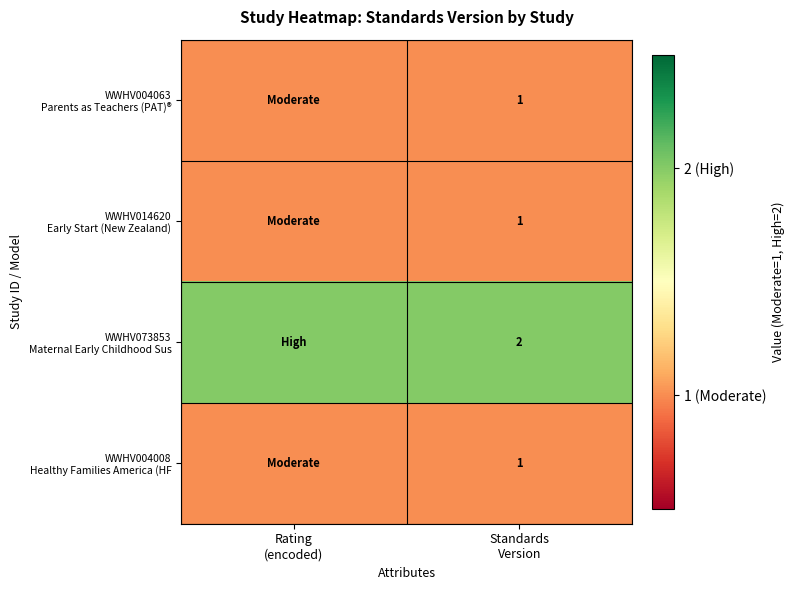

The WWHV004008 Healthy Families America (HF series shows 1 at Rating (encoded). True or false?

True